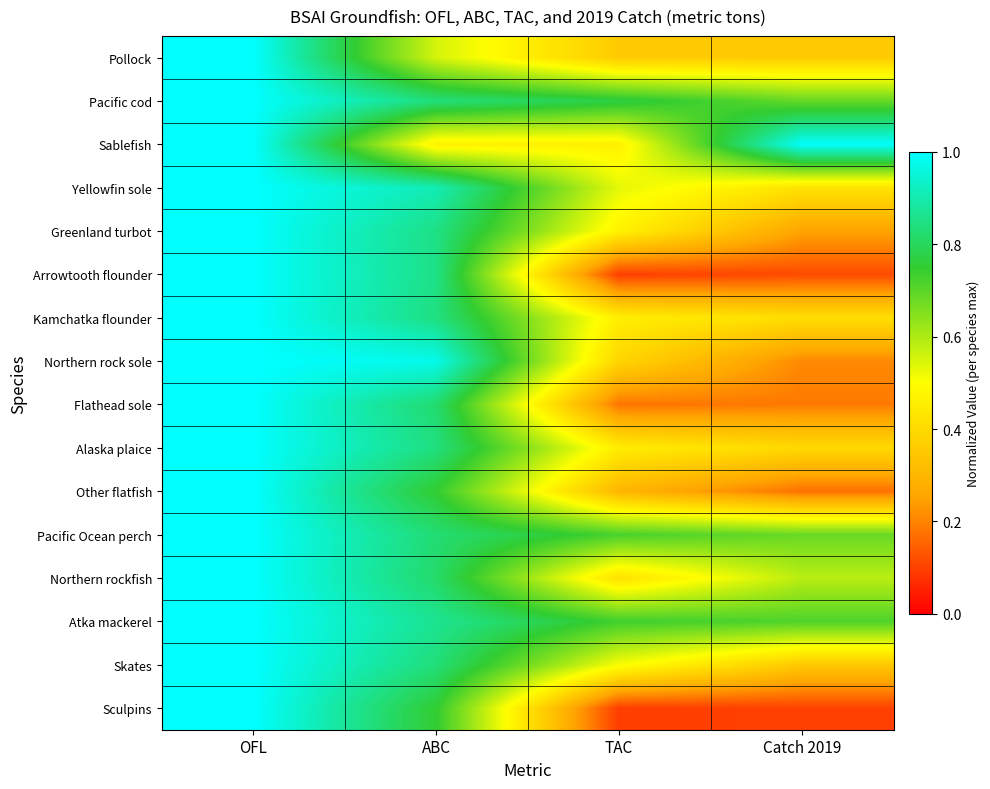

At how many categories does at least one series exceed 0?

4